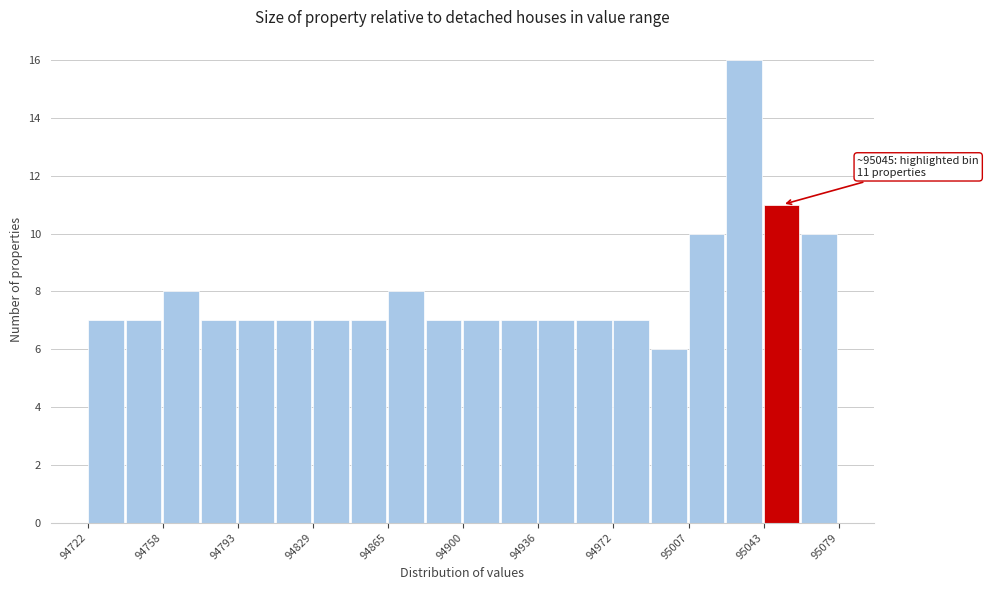

Around what value on the x-axis is the tallest bar? Give the approximate position of its centre, as read against the axis.

95035